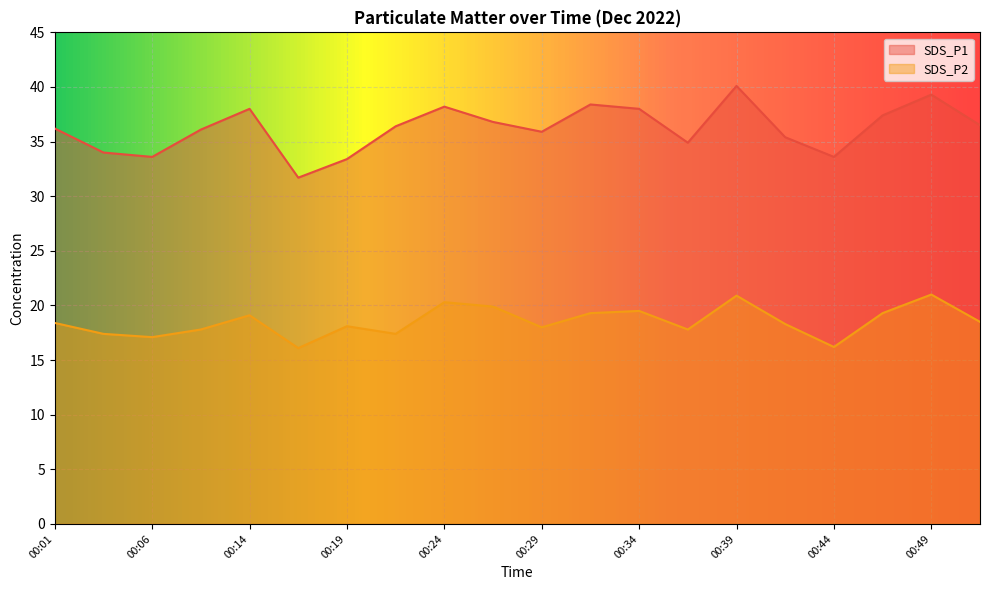

True or false: SDS_P1 and SDS_P2 intersect in this chart.

False